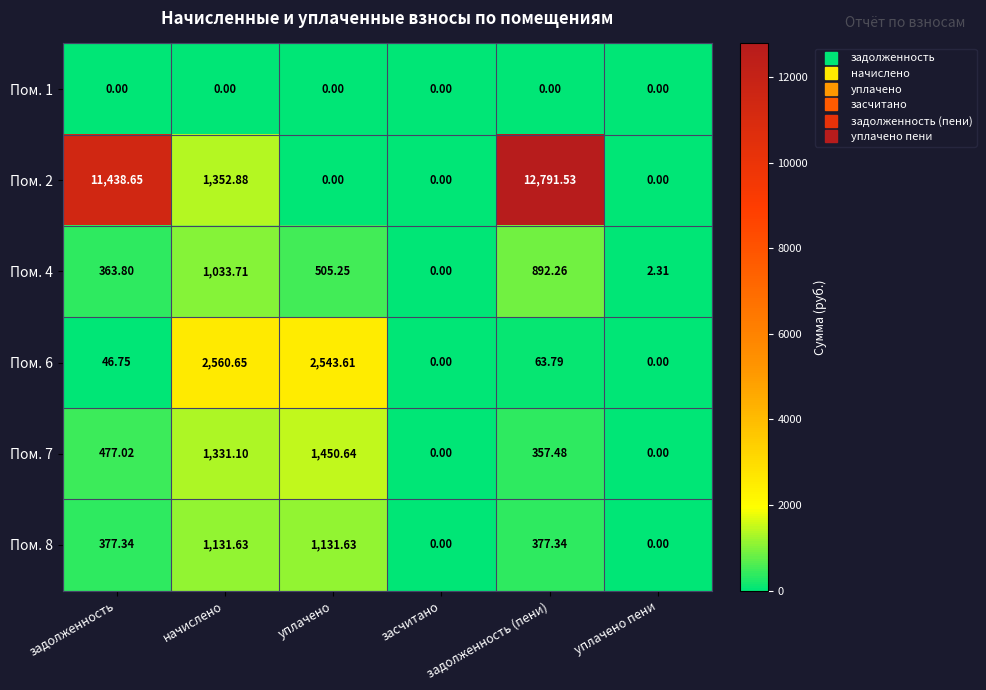

Between начислено and засчитано, which series saw the biggest shift?

Пом. 6